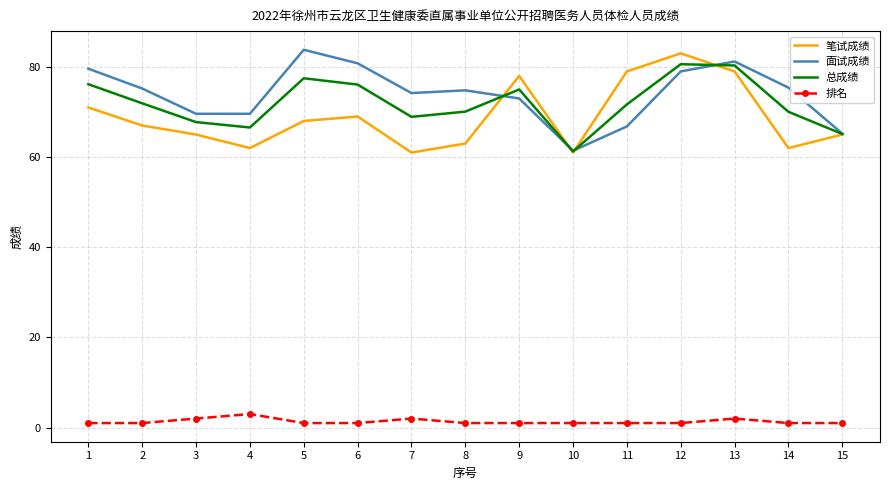

The 面试成绩 series shows 69.6 at 3. True or false?

True